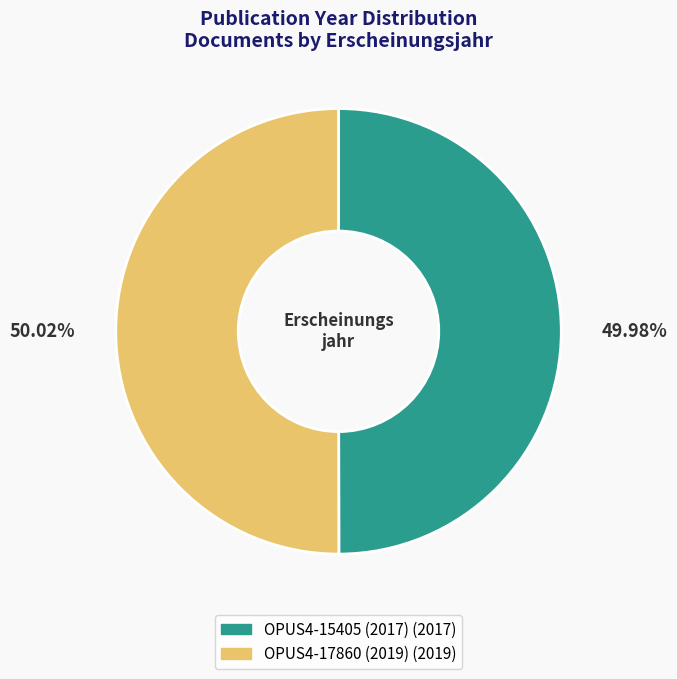

Approximately how many times larger is the value at OPUS4-15405 (2017) compared to OPUS4-17860 (2019)?

1.0